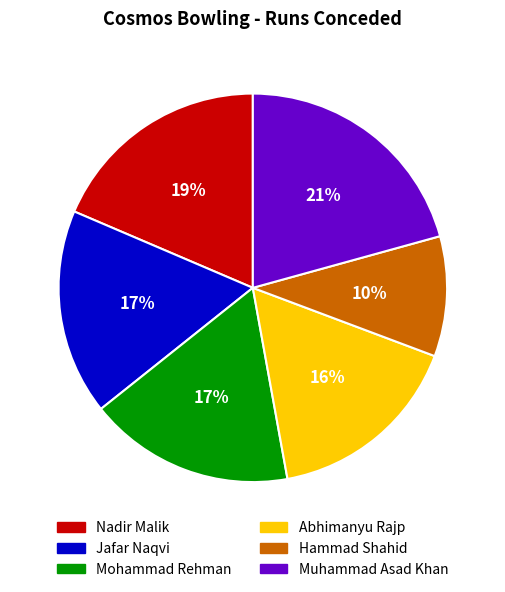

Does Muhammad Asad Khan represent more than half of the total?

No